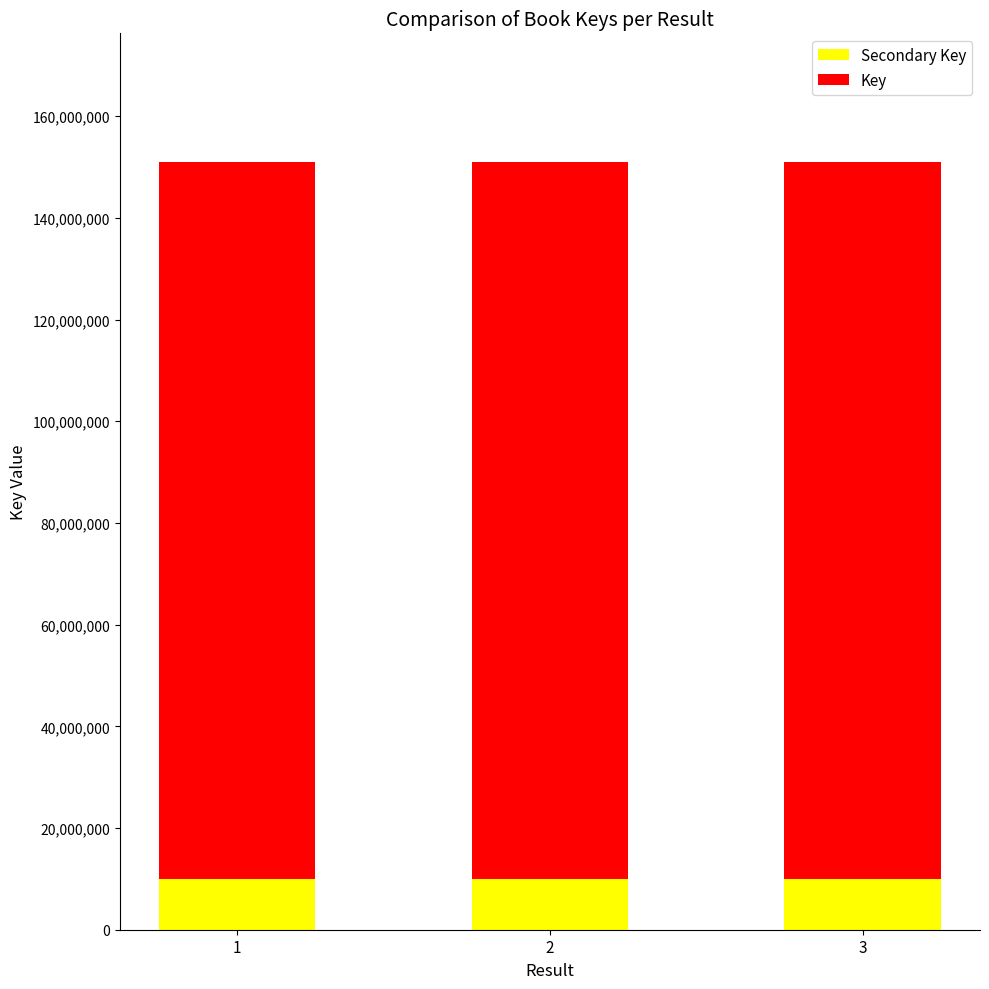

What is the total value across all series at 1?

151021520